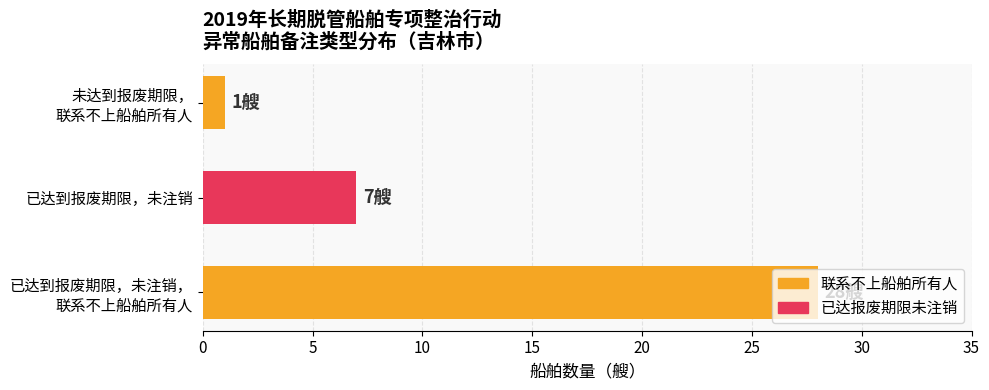

Count the number of data series in this chart.

1